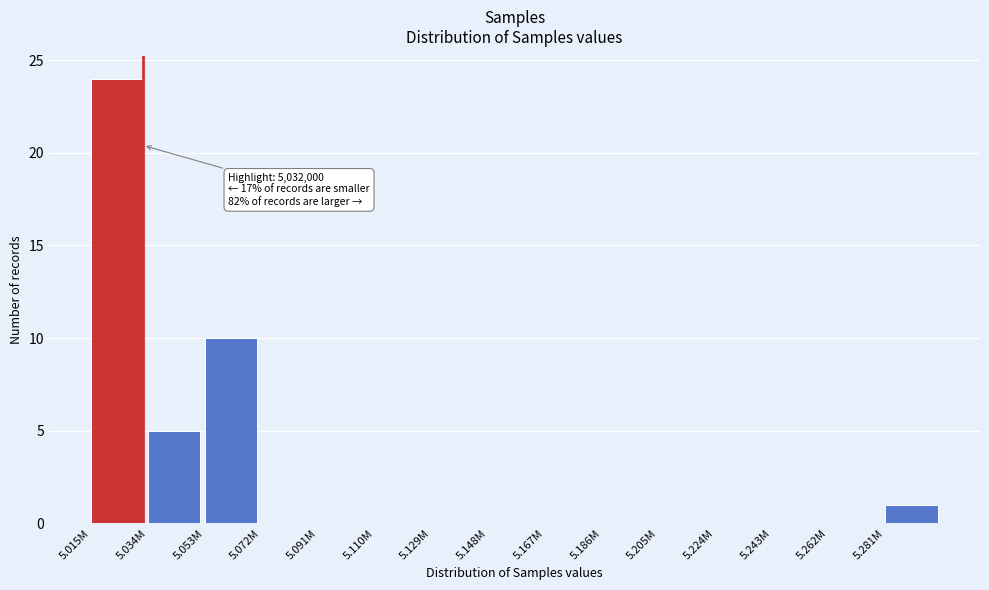

Reading right to left, list all the values displayed in this chart.

5.281M=1	5.262M=0	5.243M=0	5.224M=0	5.205M=0	5.186M=0	5.167M=0	5.148M=0	5.129M=0	5.110M=0	5.091M=0	5.072M=0	5.053M=10	5.034M=5	5.015M=24